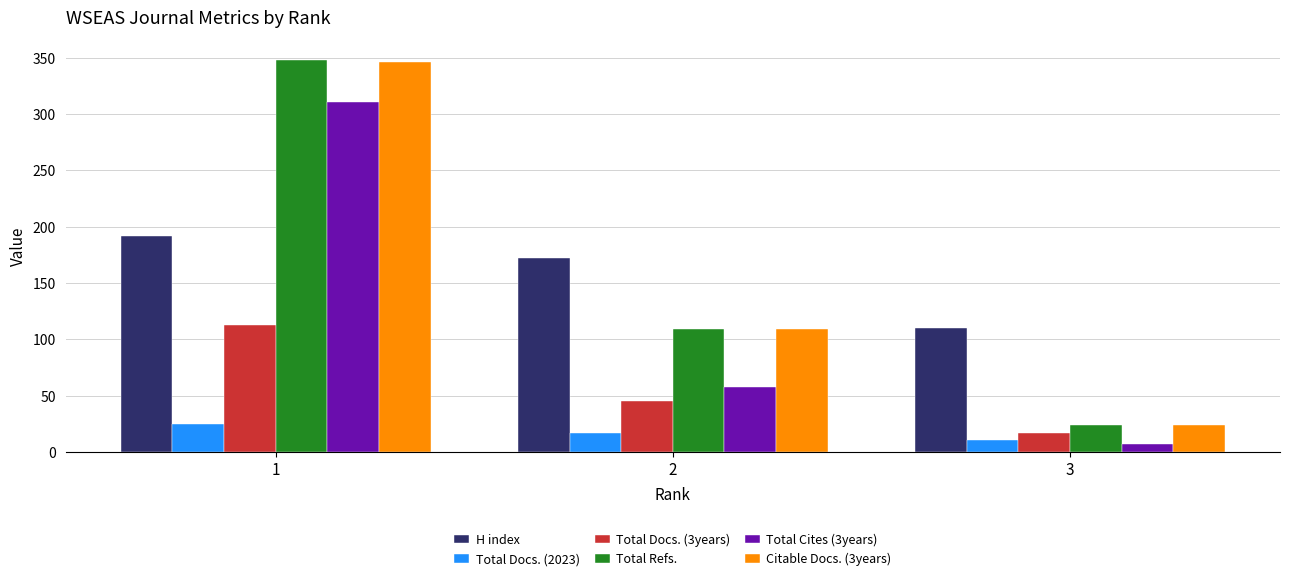

Reading left to right, extract all data points from this chart.

H index: 192	172	110
Total Docs. (2023): 25	17	11
Total Docs. (3years): 113	45	17
Total Refs.: 348	109	24
Total Cites (3years): 311	58	7
Citable Docs. (3years): 346	109	24